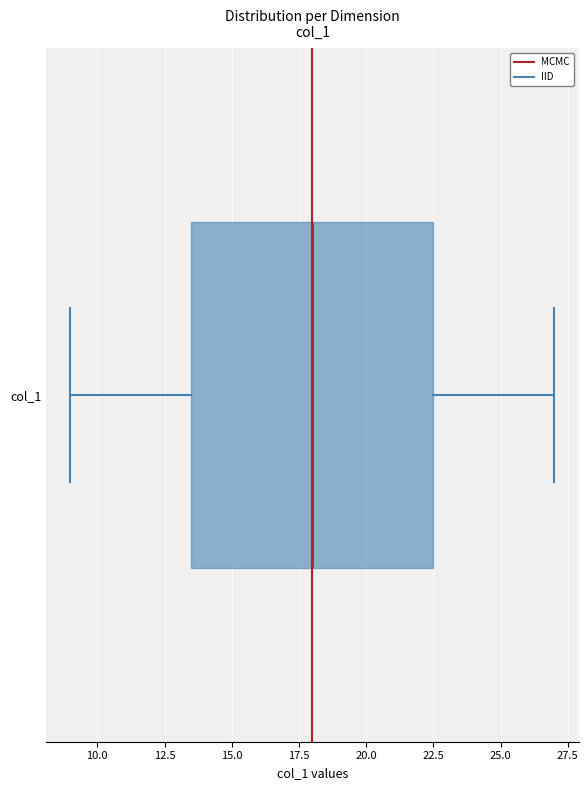

Where is the left edge of the box for col_1 on the x-axis? The values are not printed on the chart, so give them approximately, as read against the axis.

13.5